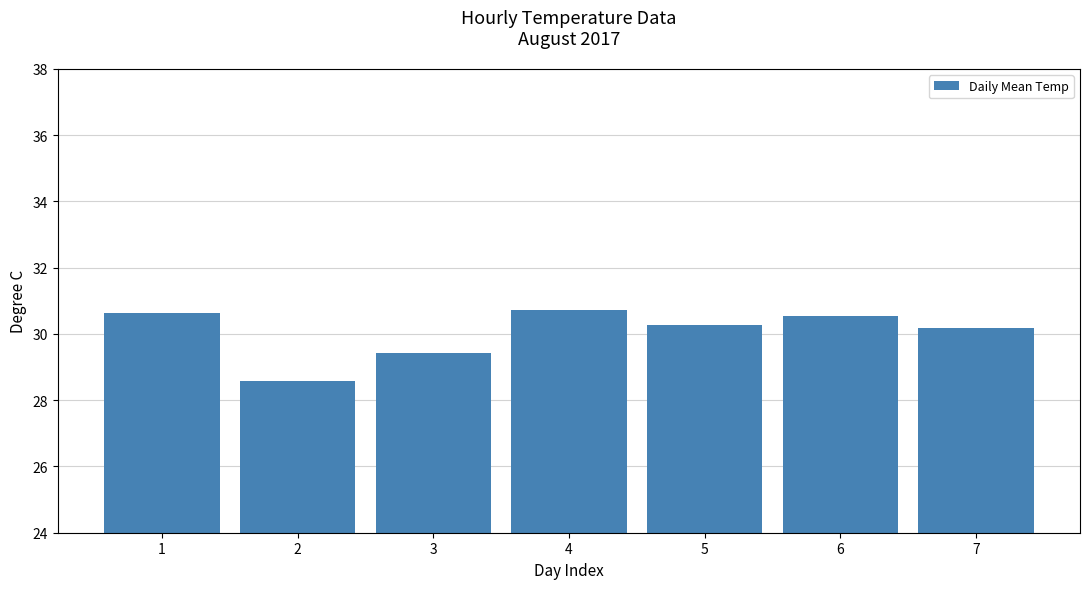

Reading left to right, extract all data points from this chart.

1=30.6	2=28.6	3=29.4	4=30.7	5=30.3	6=30.5	7=30.2